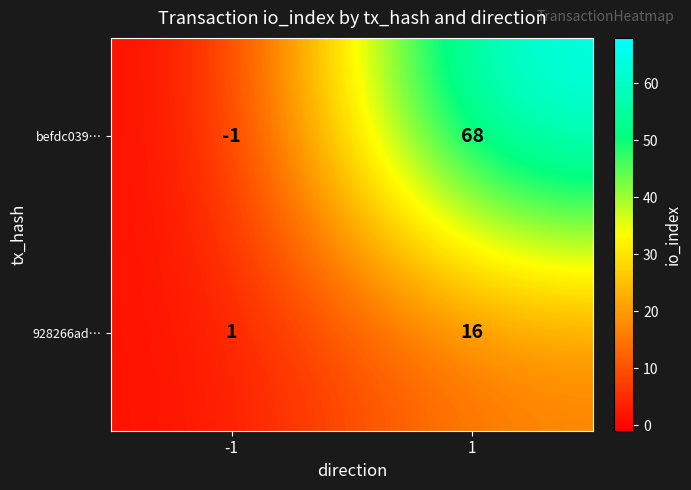

Reading right to left, list all the values displayed in this chart.

befdc039…: 68	-1
928266ad…: 16	1